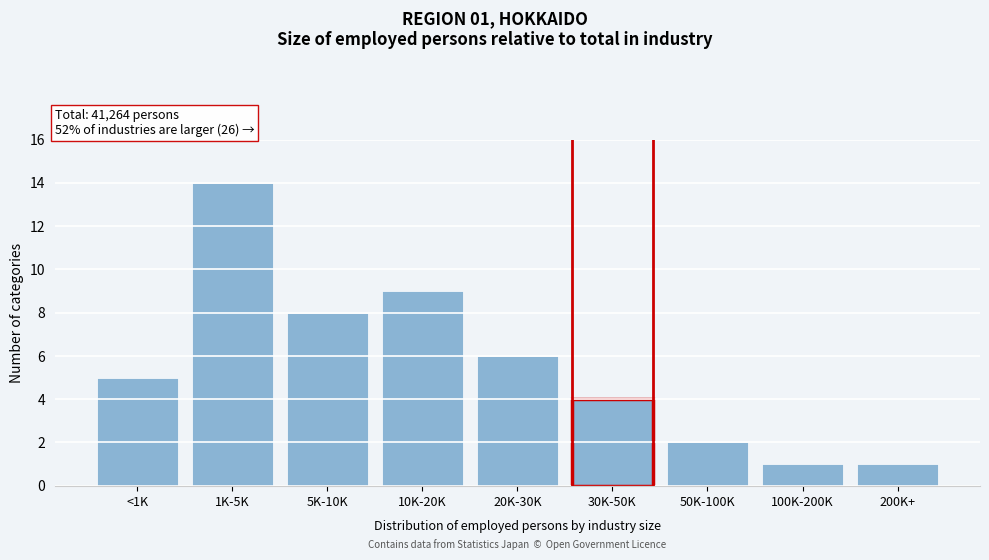

Reading left to right, transcribe all the data shown in this chart.

5	14	8	9	6	4	2	1	1